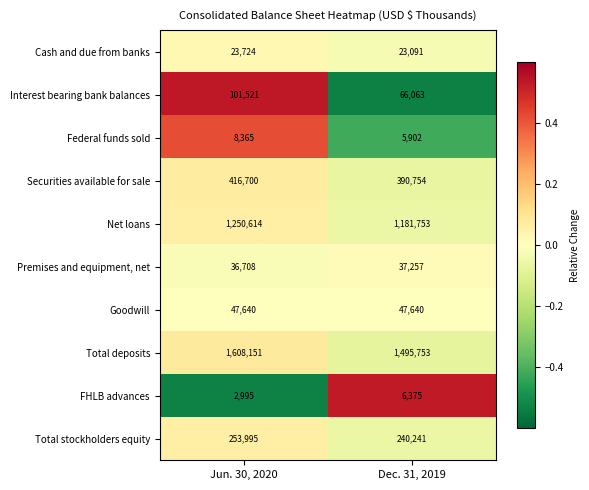

At which category is the sum across all series the highest?

Jun. 30, 2020